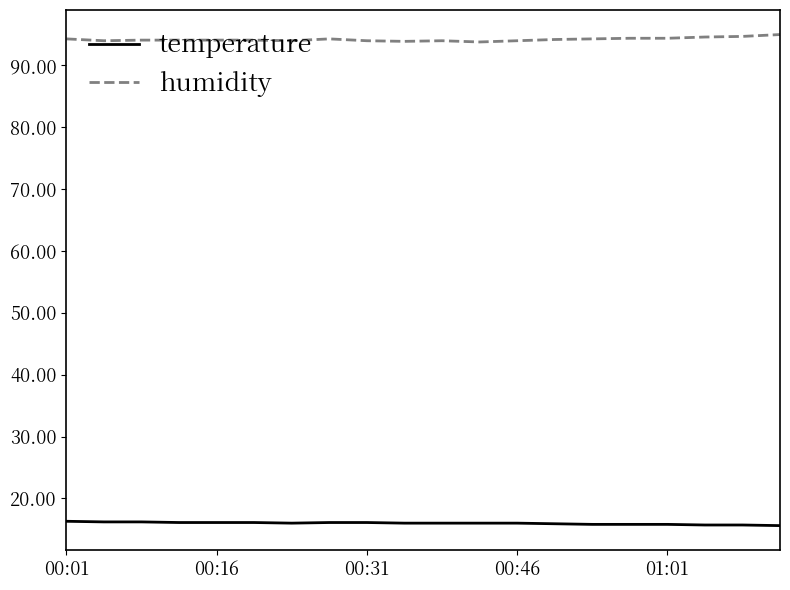

True or false: humidity and temperature cross at least once.

False